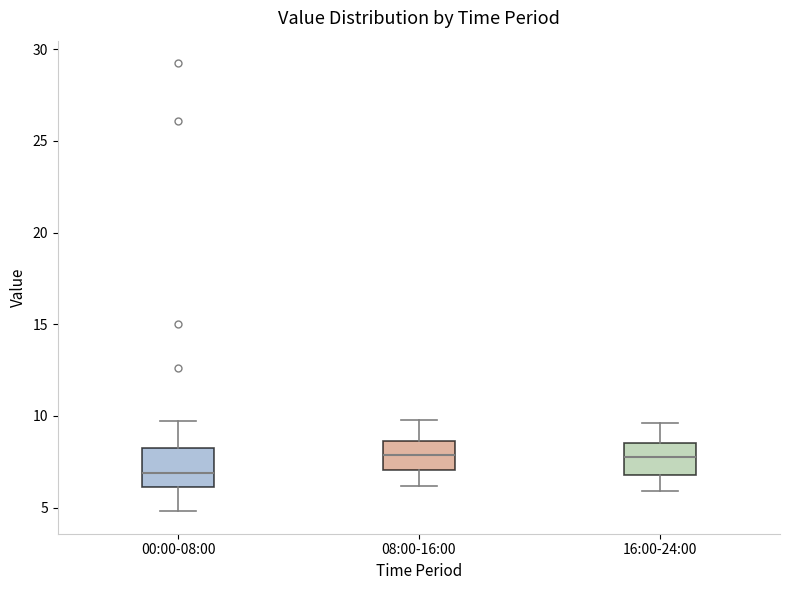

Reading left to right, read every box against the y-axis: the position of its median line, the range the box covers, and the ends of its whiskers. The values are not printed on the chart, so give them approximately, as read against the axis.

00:00-08:00: median 7.0, box 6.0 to 8.0, whiskers 5.0 to 9.5
08:00-16:00: median 8.0, box 7.0 to 8.5, whiskers 6.0 to 10.0
16:00-24:00: median 8.0, box 7.0 to 8.5, whiskers 6.0 to 9.5